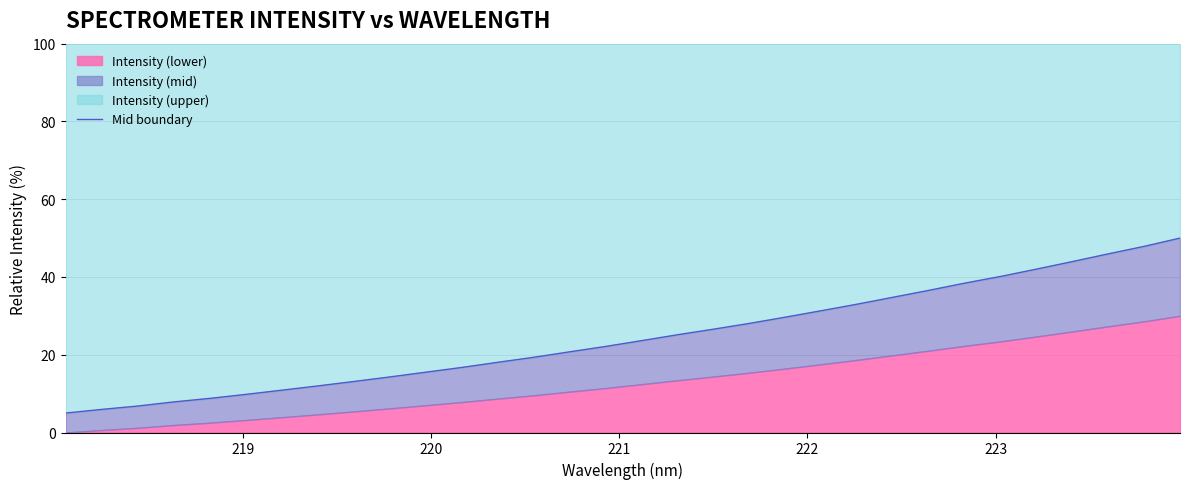

What is the maximum value shown in the chart?

50.0